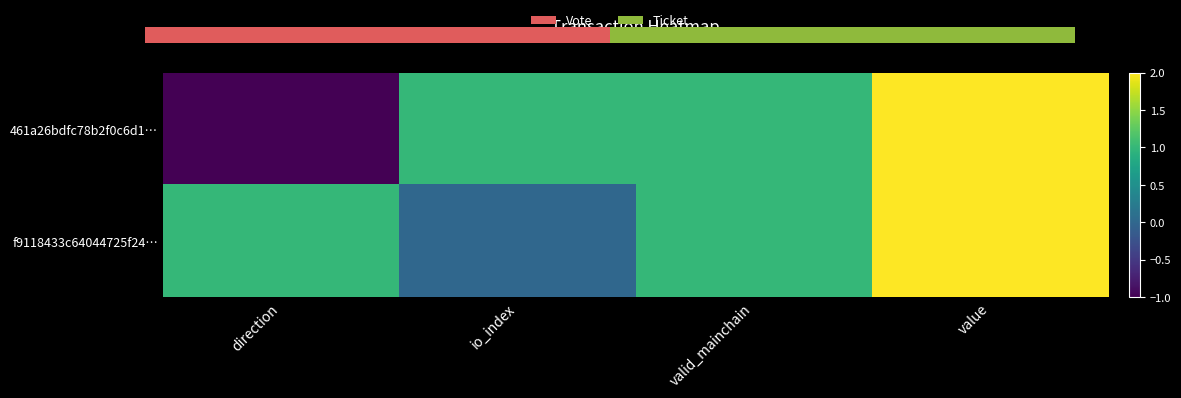

What is the difference between the second highest and minimum values in the 461a26bdfc78b2f0c6d1… series?

2